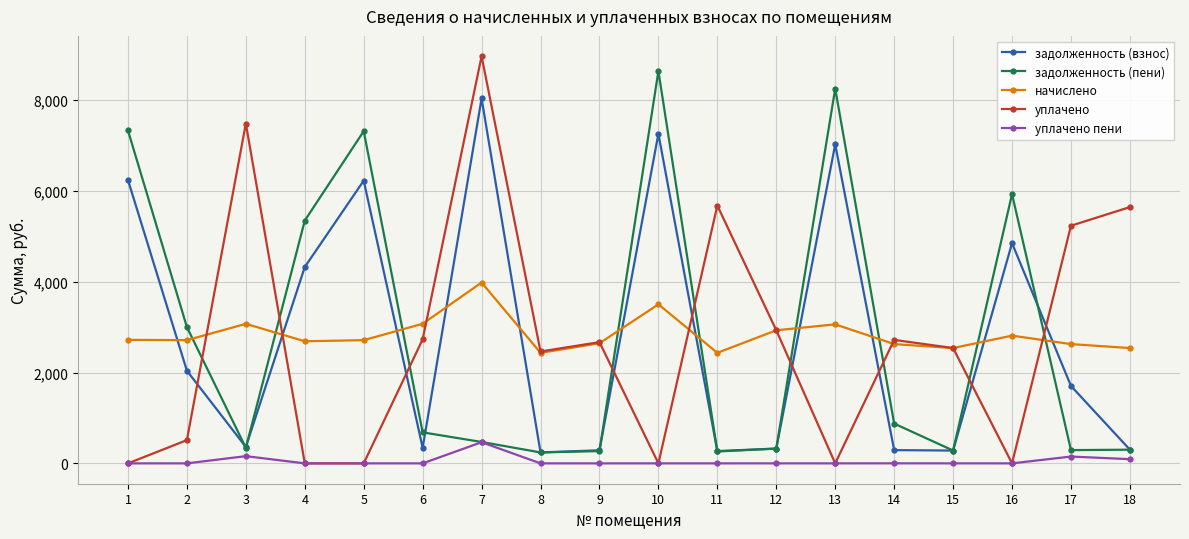

What is the greatest value displayed?

8966.2